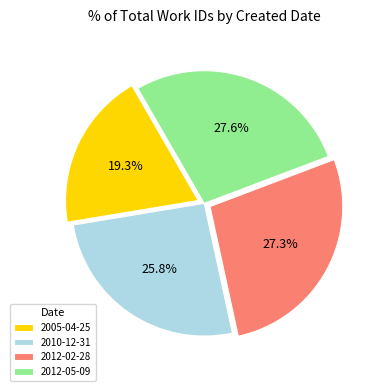

True or false: 2005-04-25 accounts for 10% of the total.

False